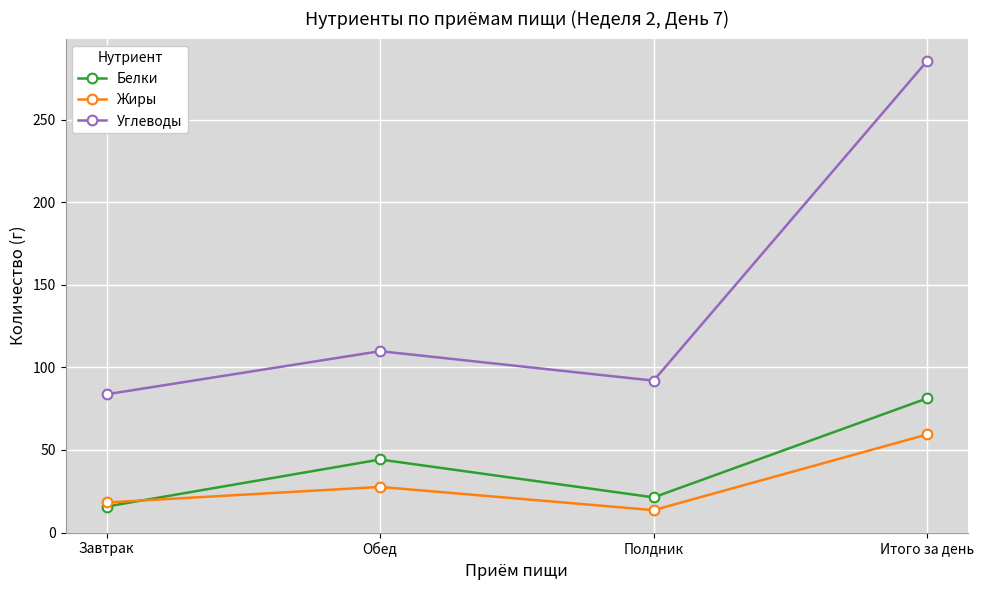

In Жиры, how many points are lower than both neighbors (excluding endpoints)?

1